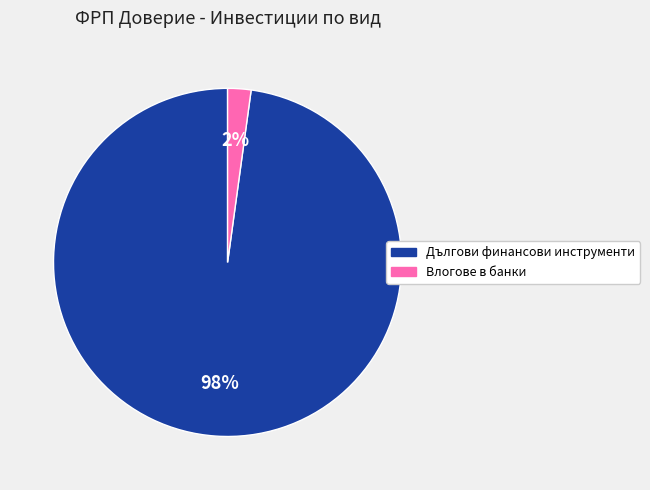

To the nearest percent, what is the average slice percentage?

50%